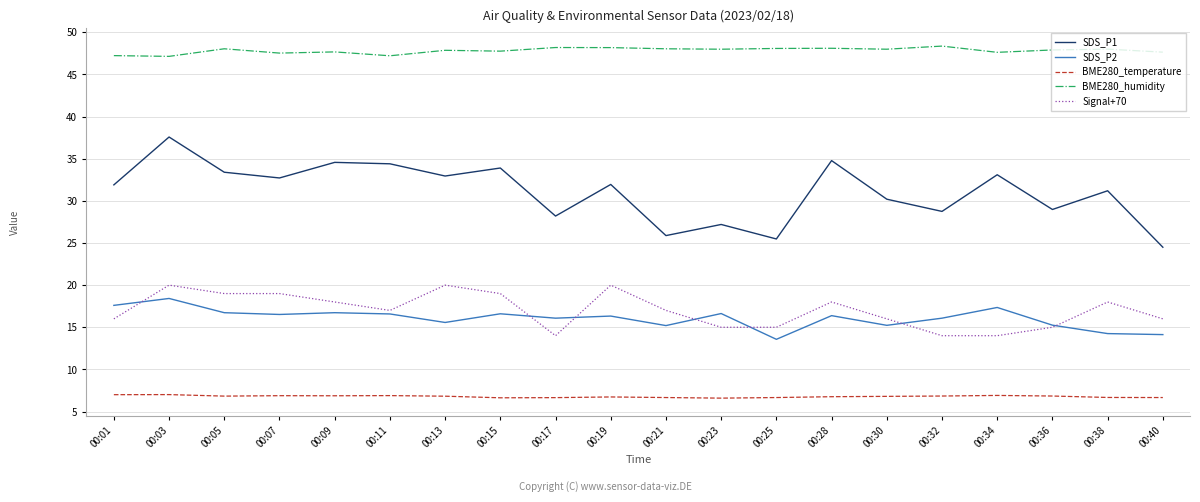

Where is SDS_P1 nearest to the value 31?

00:38